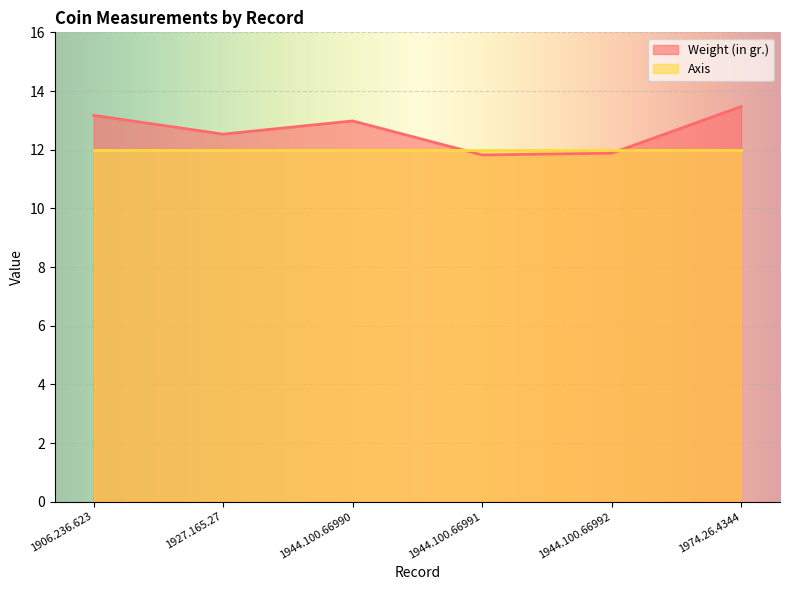

Reading left to right, what are all the values shown in this chart?

13.2	12.5	13.0	11.8	11.9	13.5